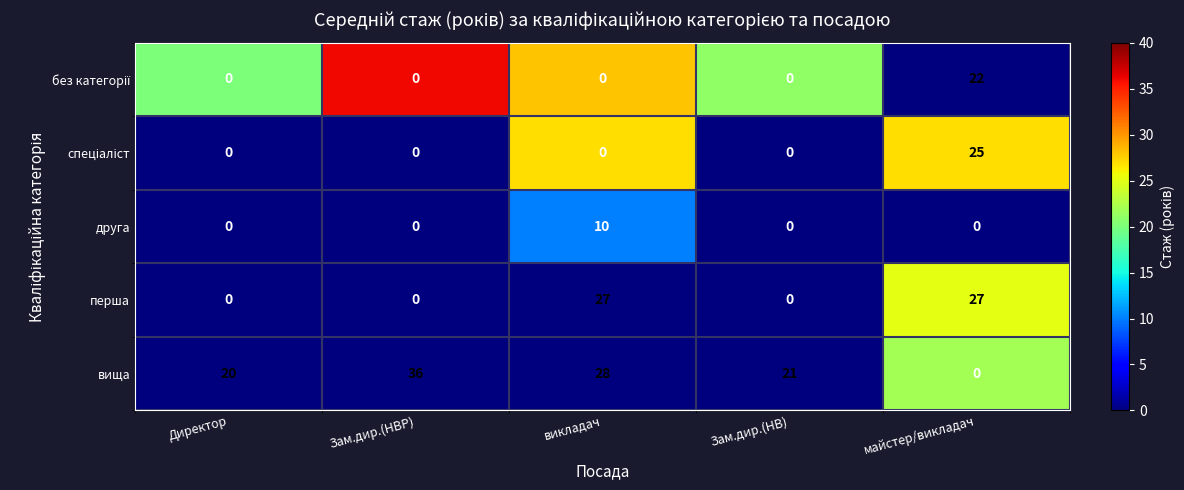

What is the total value across all series at викладач?

65